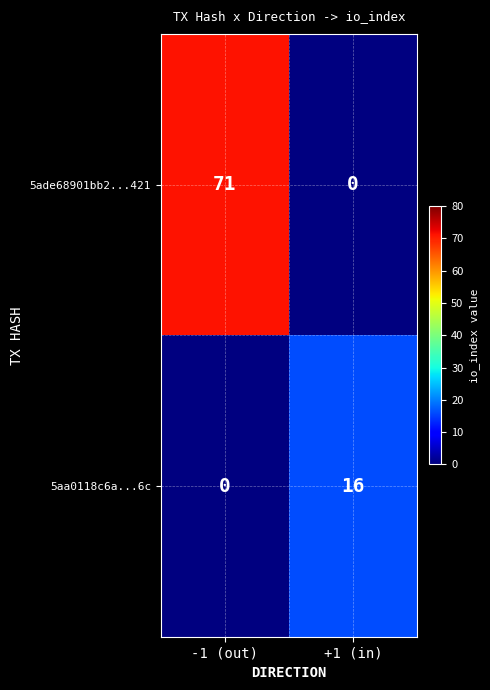

What is the difference between the maximum and minimum values in the 5ade68901bb2...421 series?

71